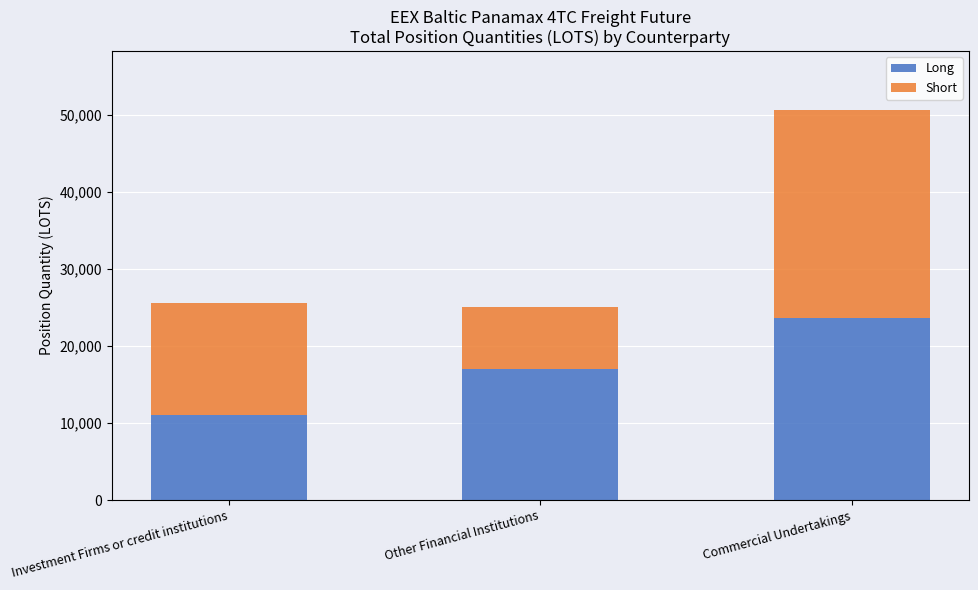

What is the sum of all Long values?

51605.4